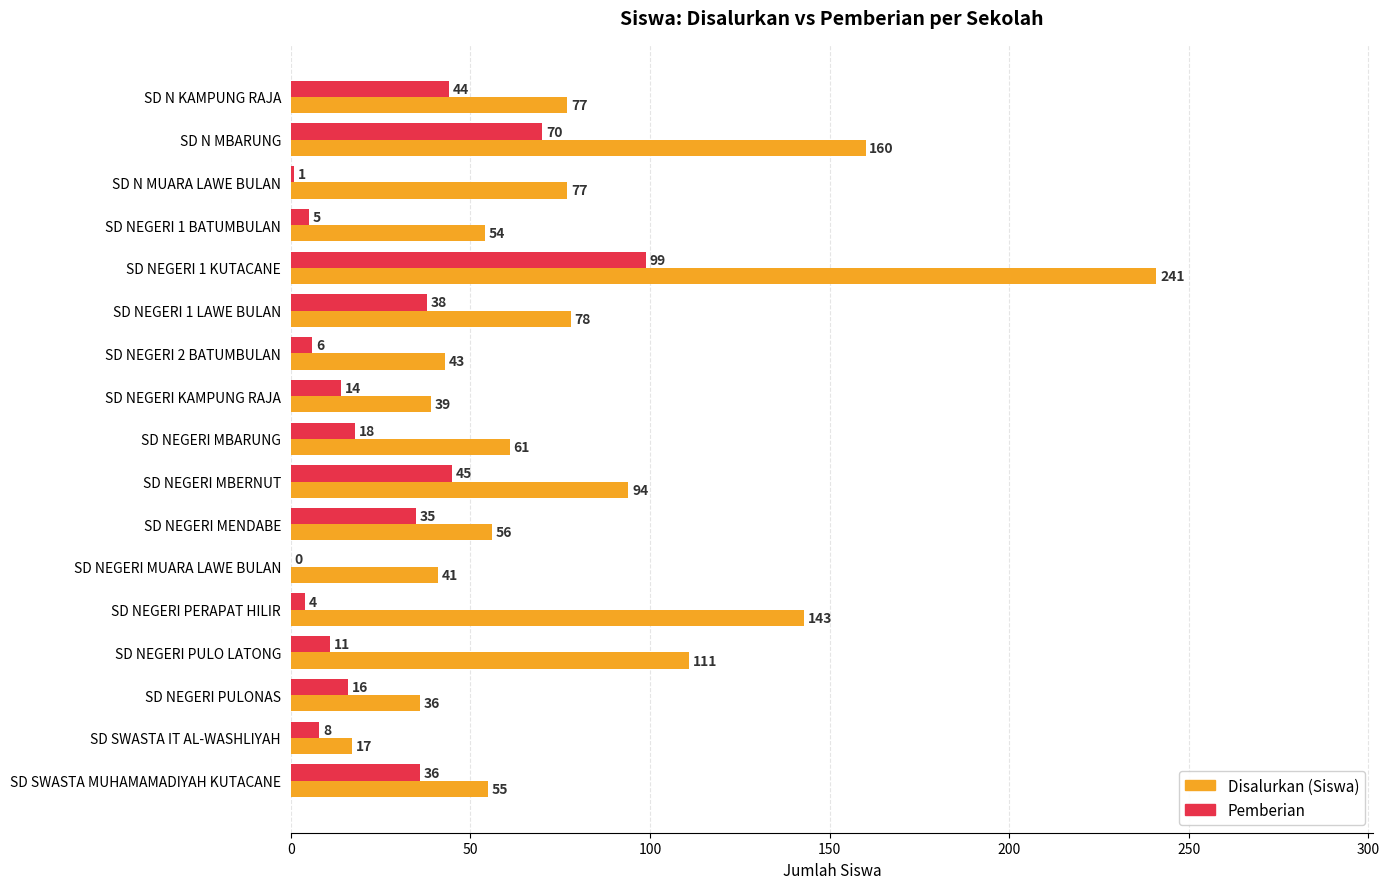

What is the sum of the Disalurkan (Siswa) values at SD NEGERI MUARA LAWE BULAN and SD SWASTA IT AL-WASHLIYAH?

58